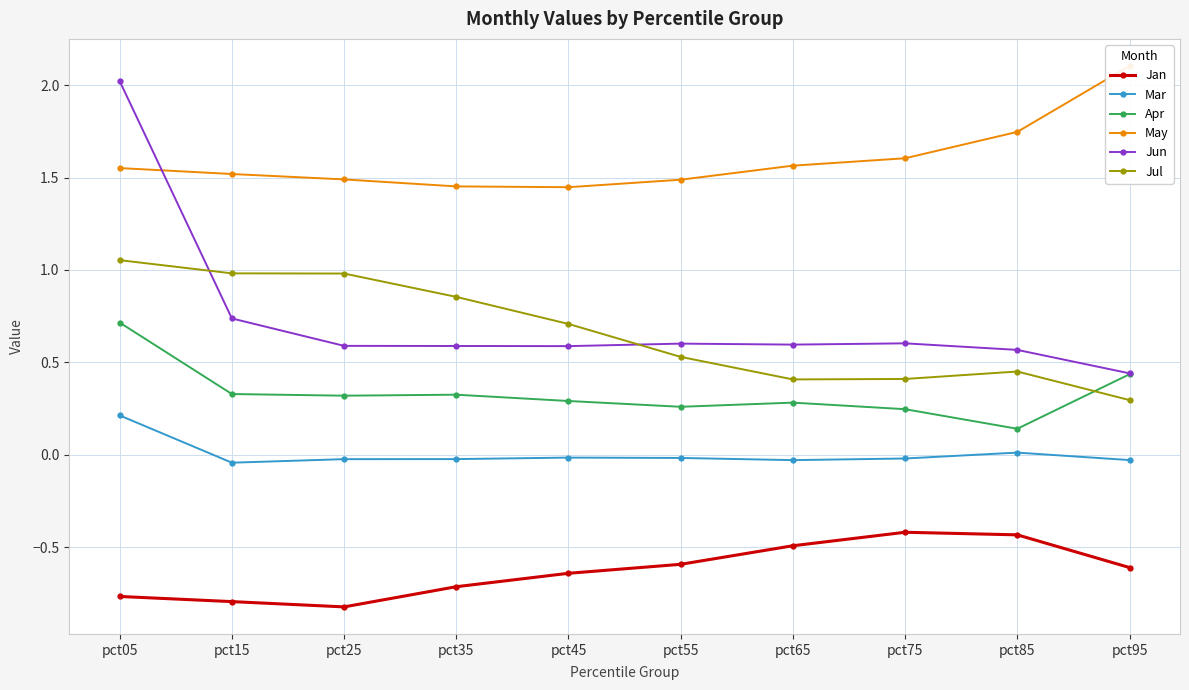

Which series changed the most between pct35 and pct75?

Jul